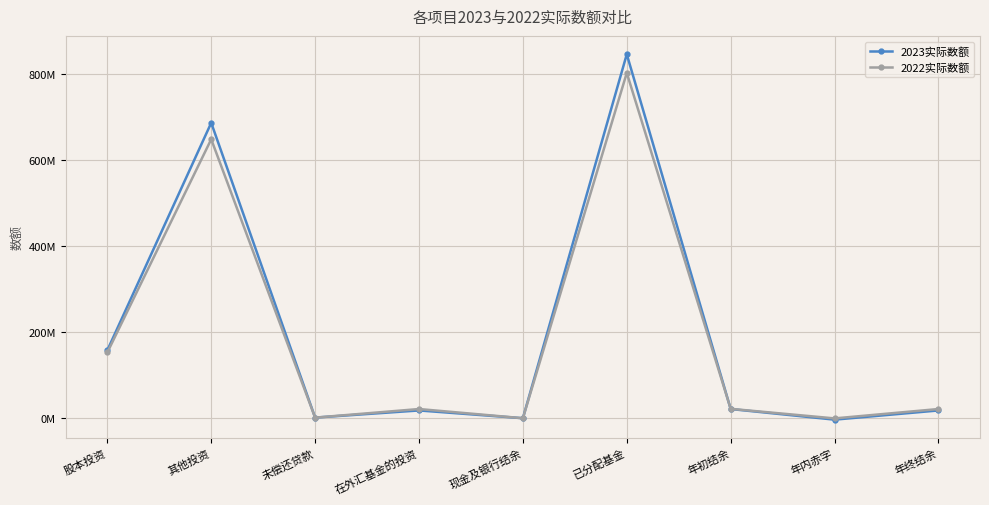

Is this an area chart (filled region under the line)?

No